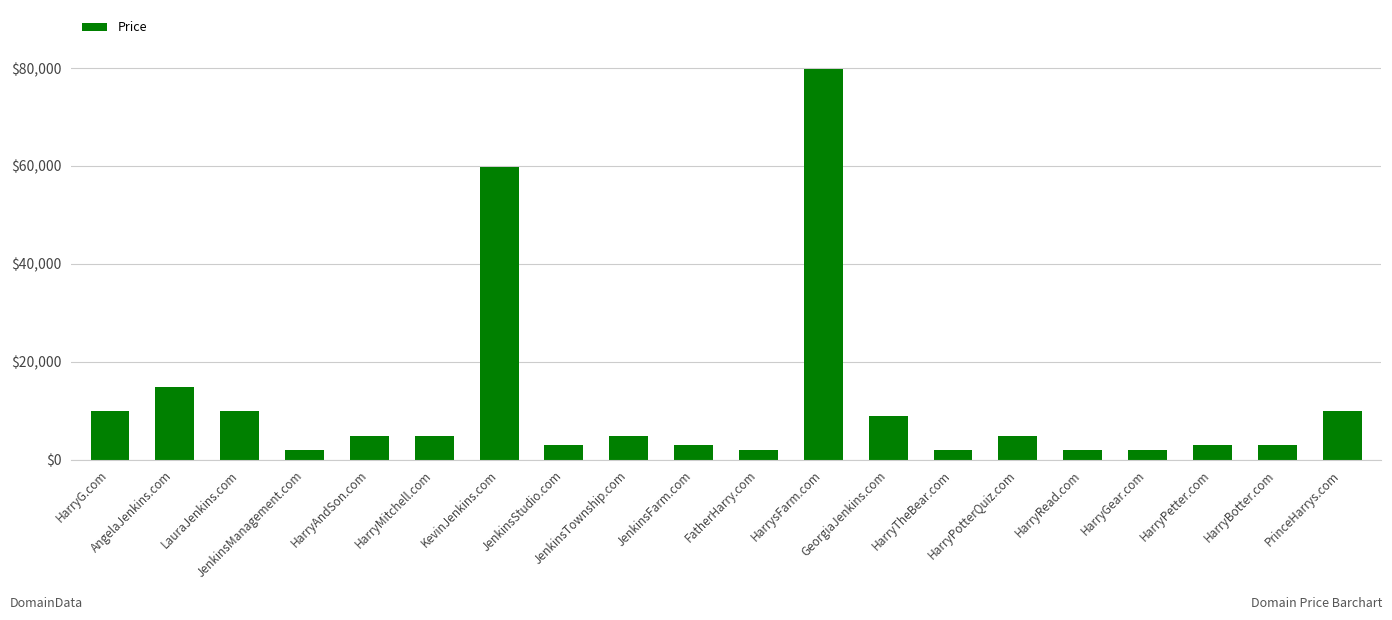

What is the difference between the second highest and minimum values?

58000